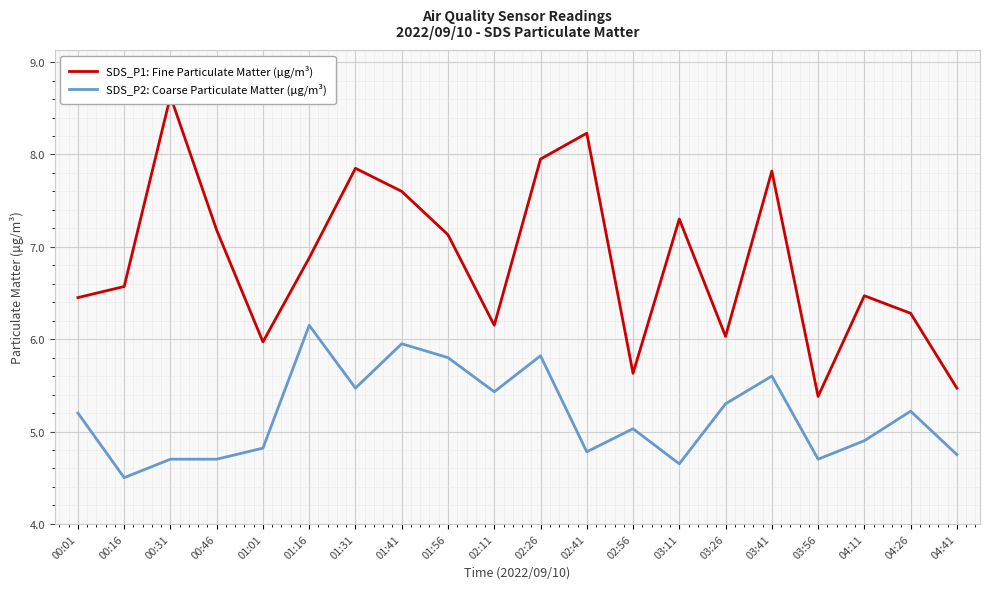

The SDS_P2: Coarse Particulate Matter (μg/m³) series shows 5.0 at 02:56. True or false?

True